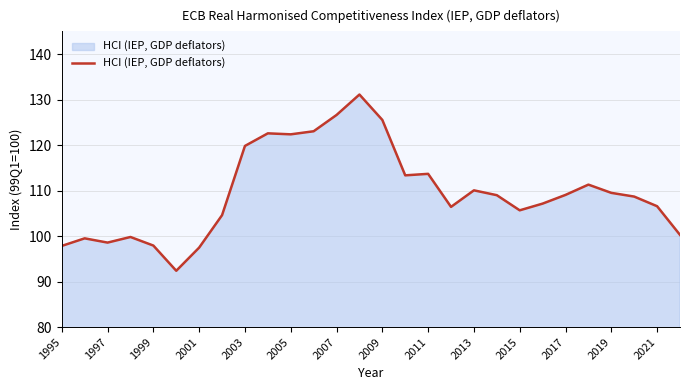

What is the smallest value displayed?

92.4